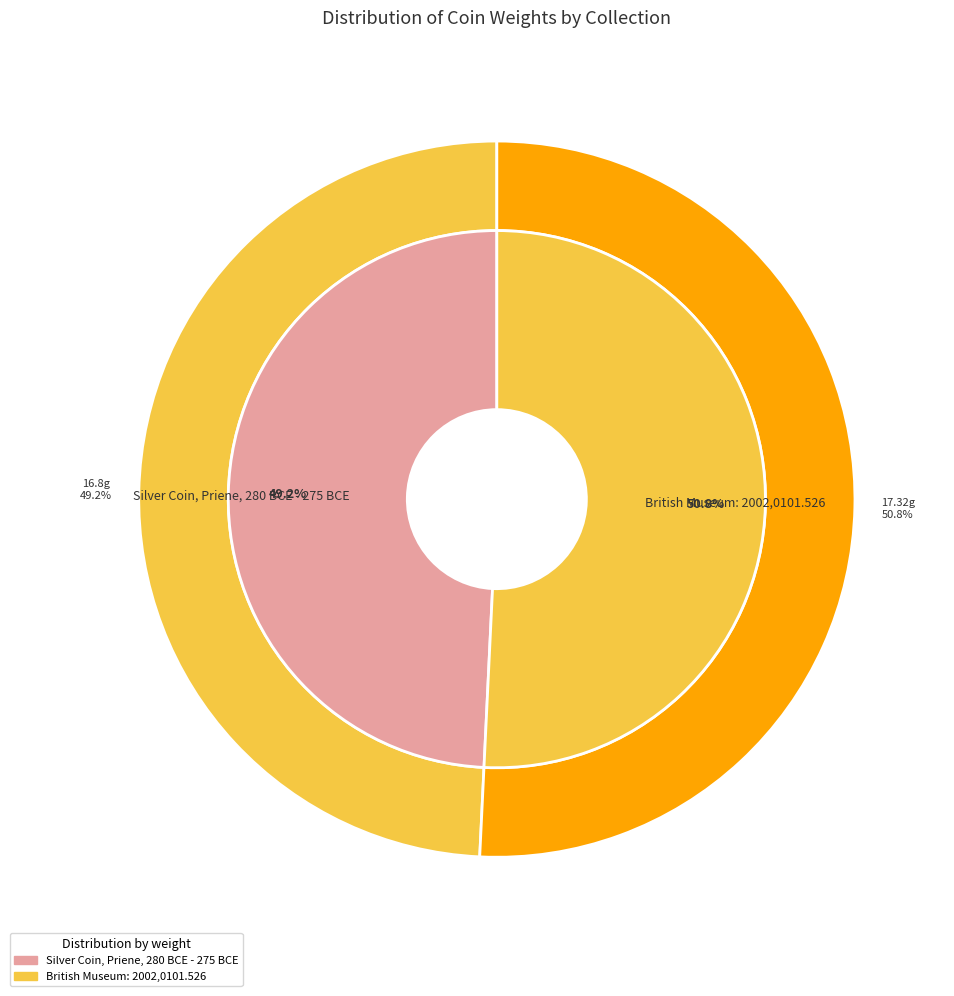

How many segments does this pie chart have?

2